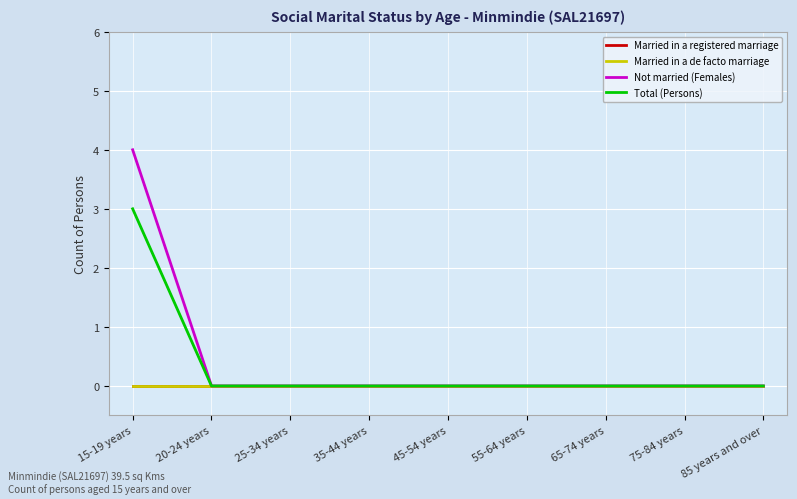

Is this an area chart (filled region under the line)?

No